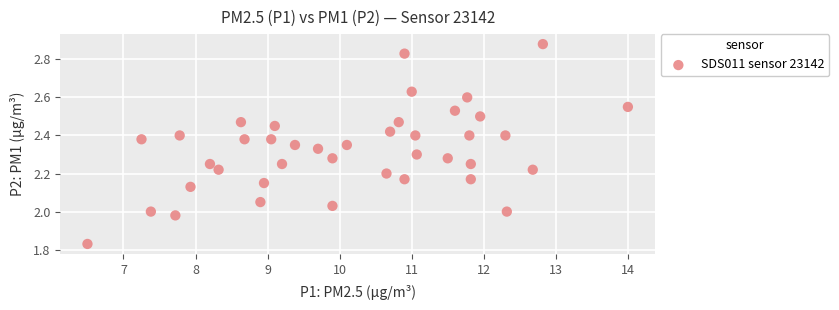

What is the range of X values (max minus min)?

7.5